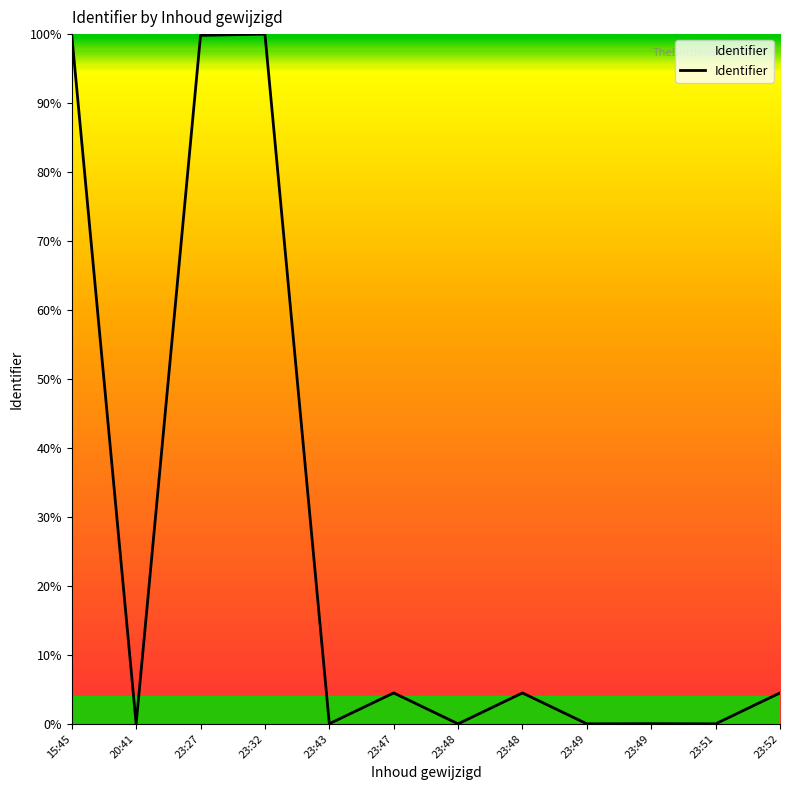

True or false: the data has more than 0 interior local peaks.

True